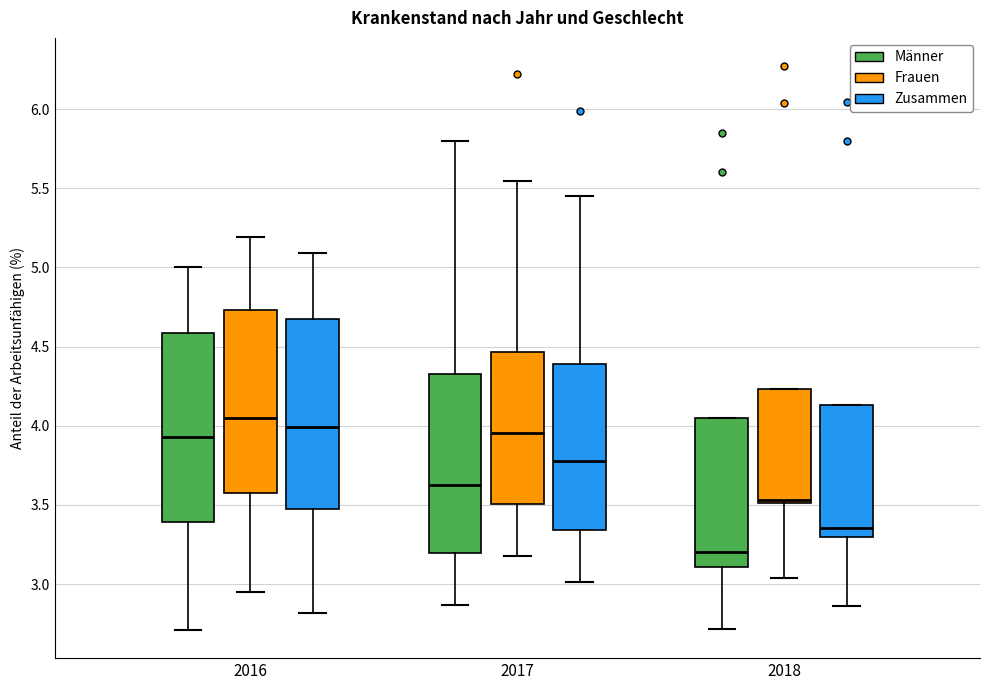

Reading left to right, read every box against the y-axis: the position of its median line, the range the box covers, and the ends of its whiskers. The values are not printed on the chart, so give them approximately, as read against the axis.

2016 (Männer): median 3.95, box 3.40 to 4.60, whiskers 2.70 to 5.00
2016 (Frauen): median 4.05, box 3.60 to 4.75, whiskers 2.95 to 5.20
2016 (Zusammen): median 4.00, box 3.50 to 4.65, whiskers 2.80 to 5.10
2017 (Männer): median 3.65, box 3.20 to 4.35, whiskers 2.85 to 5.80
2017 (Frauen): median 3.95, box 3.50 to 4.45, whiskers 3.20 to 5.55
2017 (Zusammen): median 3.80, box 3.35 to 4.40, whiskers 3.00 to 5.45
2018 (Männer): median 3.20, box 3.10 to 4.05, whiskers 2.70 to 4.05
2018 (Frauen): median 3.55, box 3.50 to 4.25, whiskers 3.05 to 4.25
2018 (Zusammen): median 3.35, box 3.30 to 4.15, whiskers 2.85 to 4.15